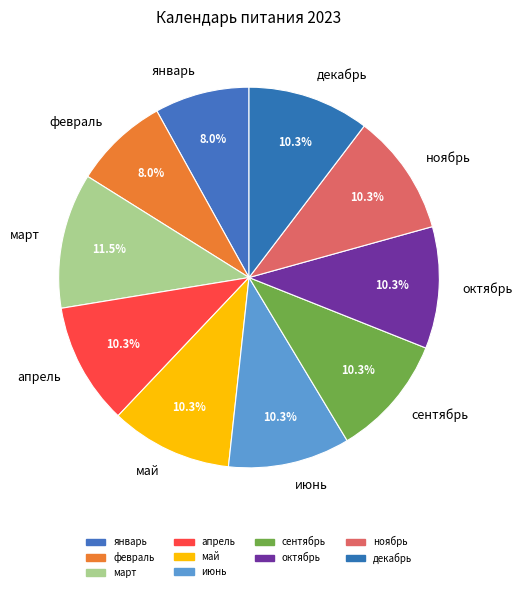

How many slices are in this pie chart?

10